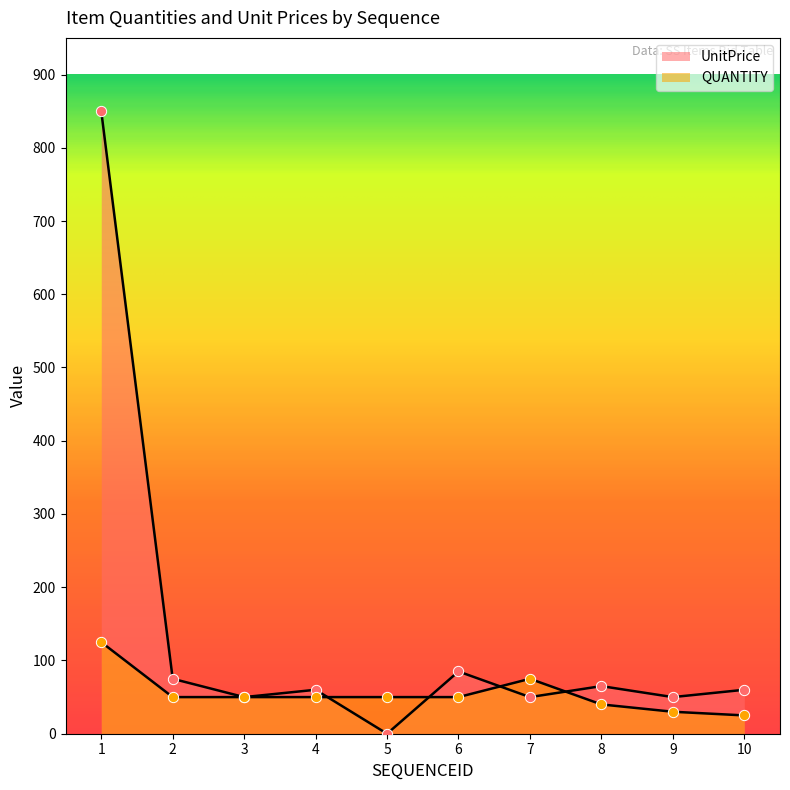

What is the total value across all series at 7?

125